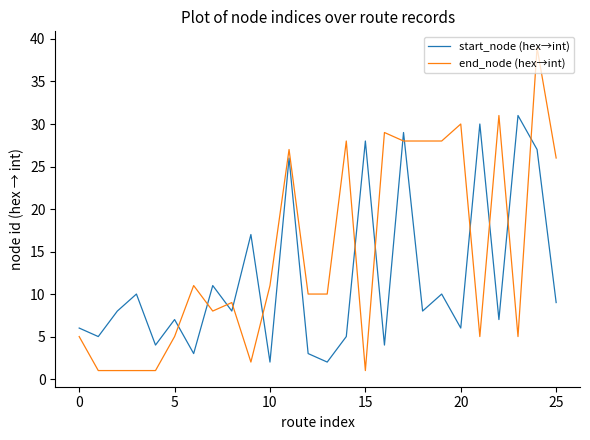

Which series has the largest total across all categories?

end_node (hex→int)